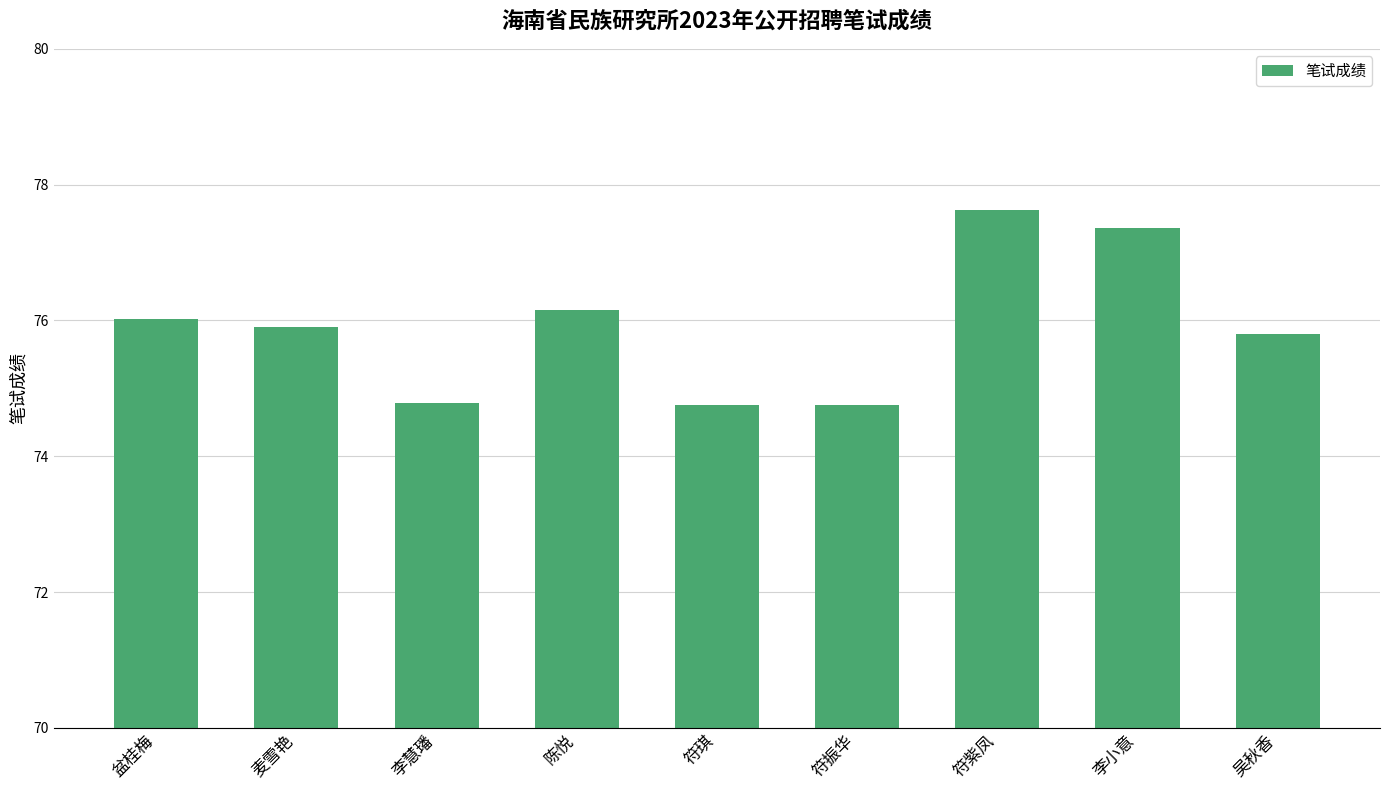

Which has a higher value, 符紫凤 or 符振华?

符紫凤